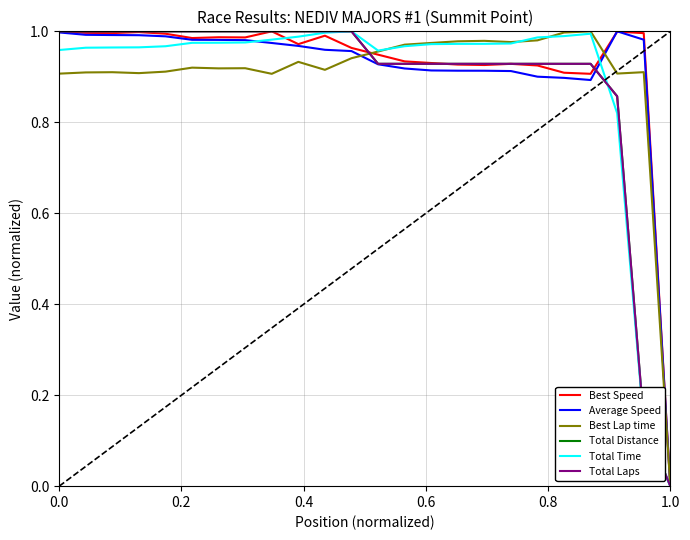

What is the difference between the maximum and minimum values in the Total Distance series?

1.0